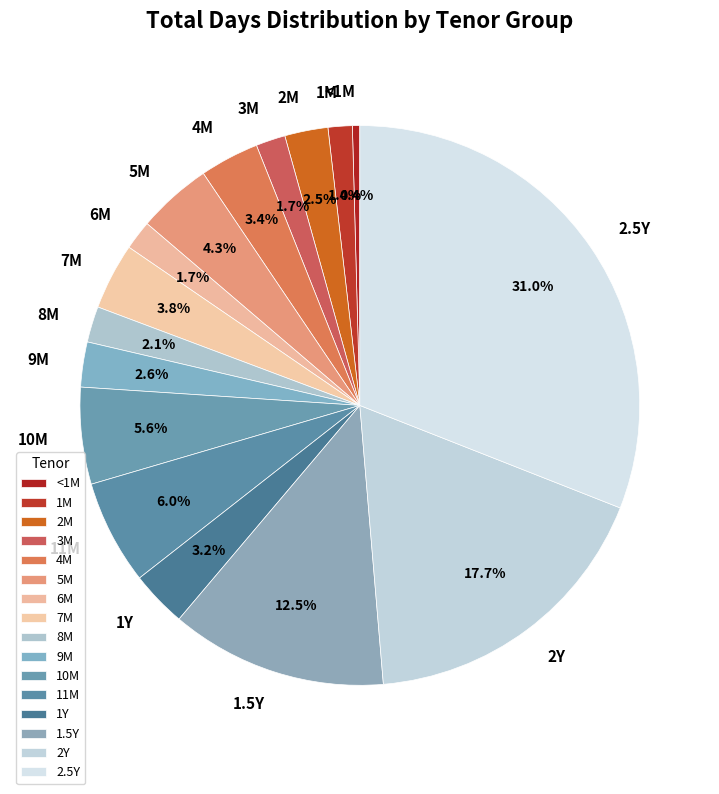

Is 7M the majority of the pie?

No